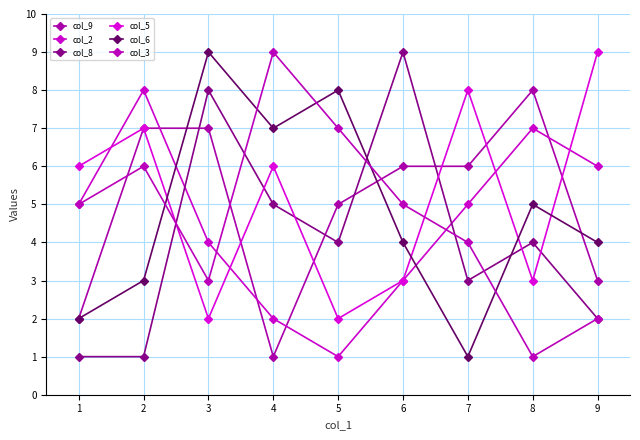

Does the chart have visible grid lines?

Yes